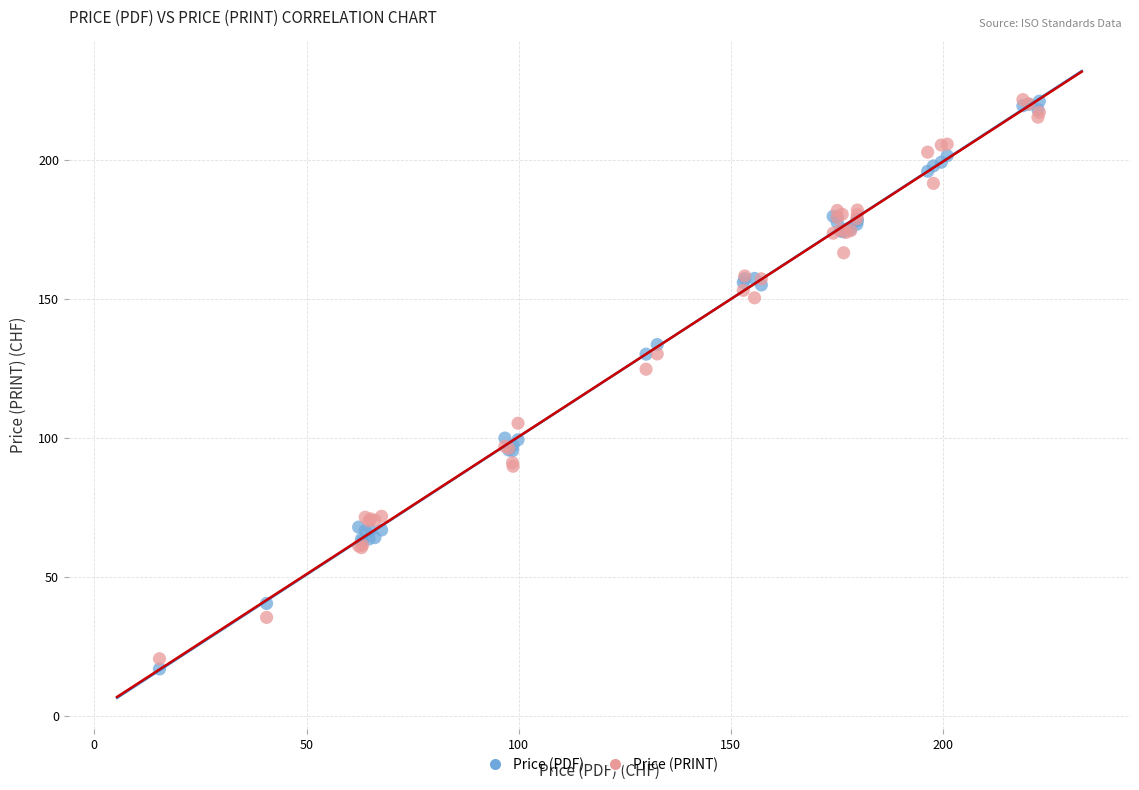

Which series has the widest spread of Y values?

Price (PDF)